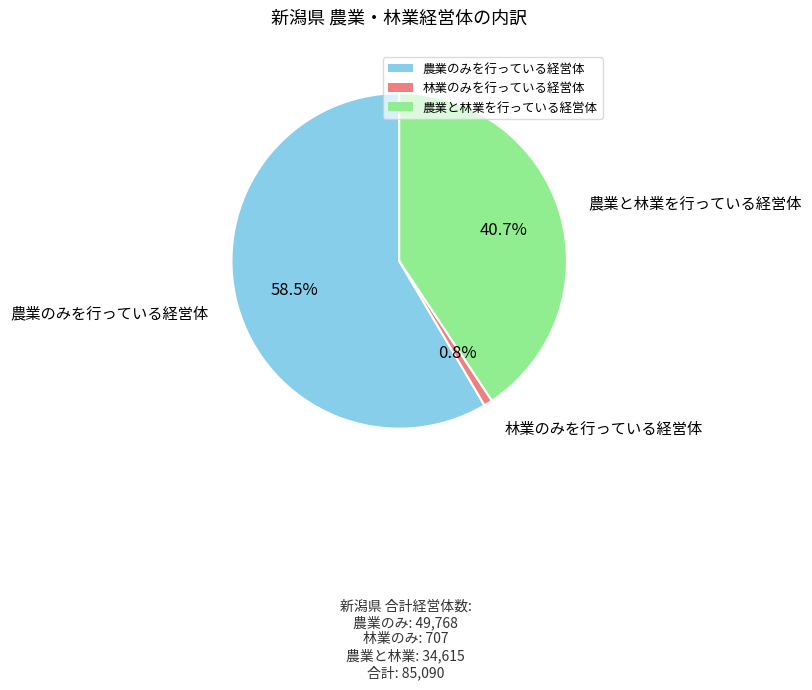

To the nearest percent, what portion does 林業のみを行っている経営体 represent?

1%